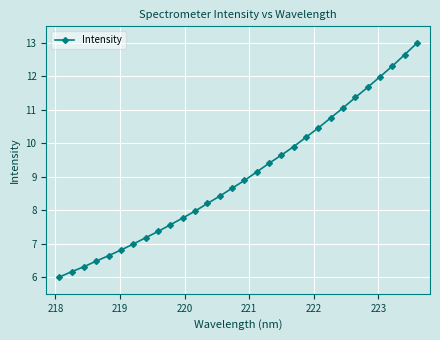

What is the value of the 22nd point from the left?

10.5